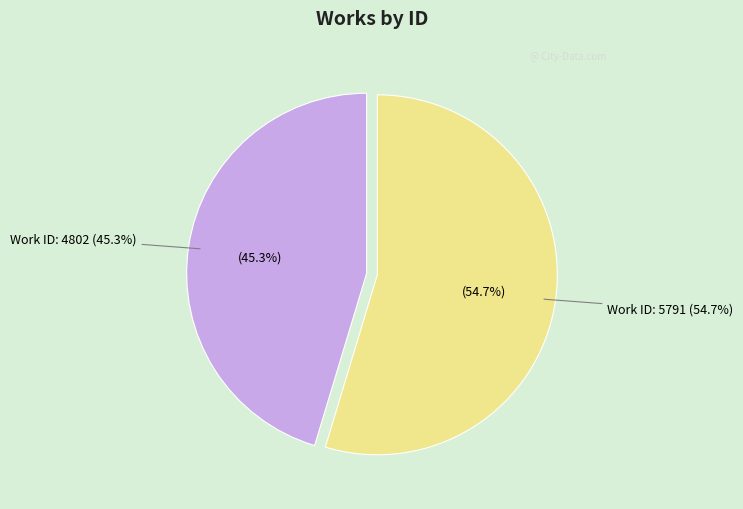

To the nearest percent, what is the average slice percentage?

50%